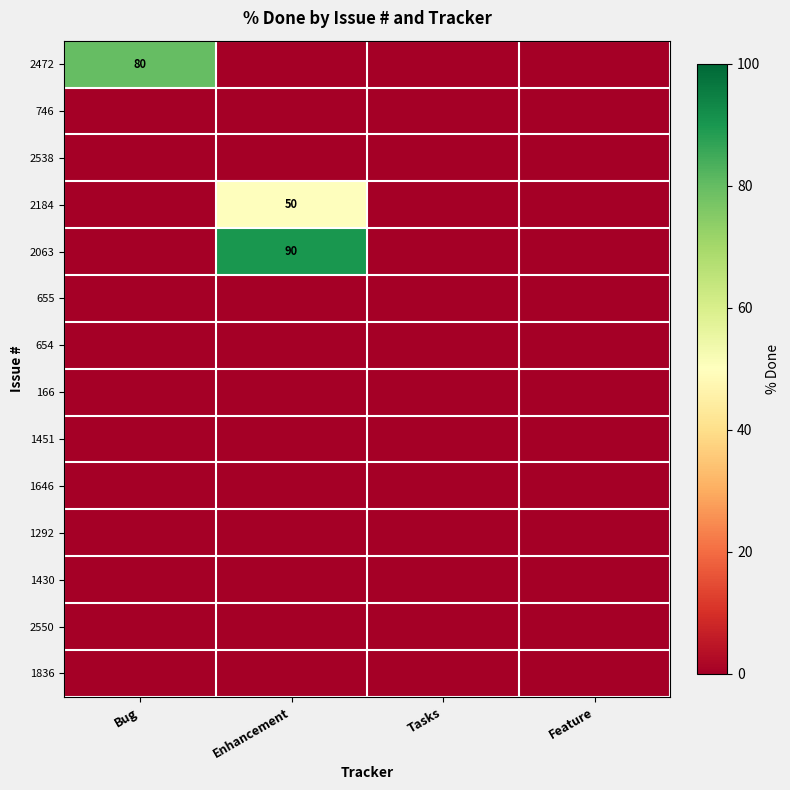

How many positive values does the 2472 series have?

1